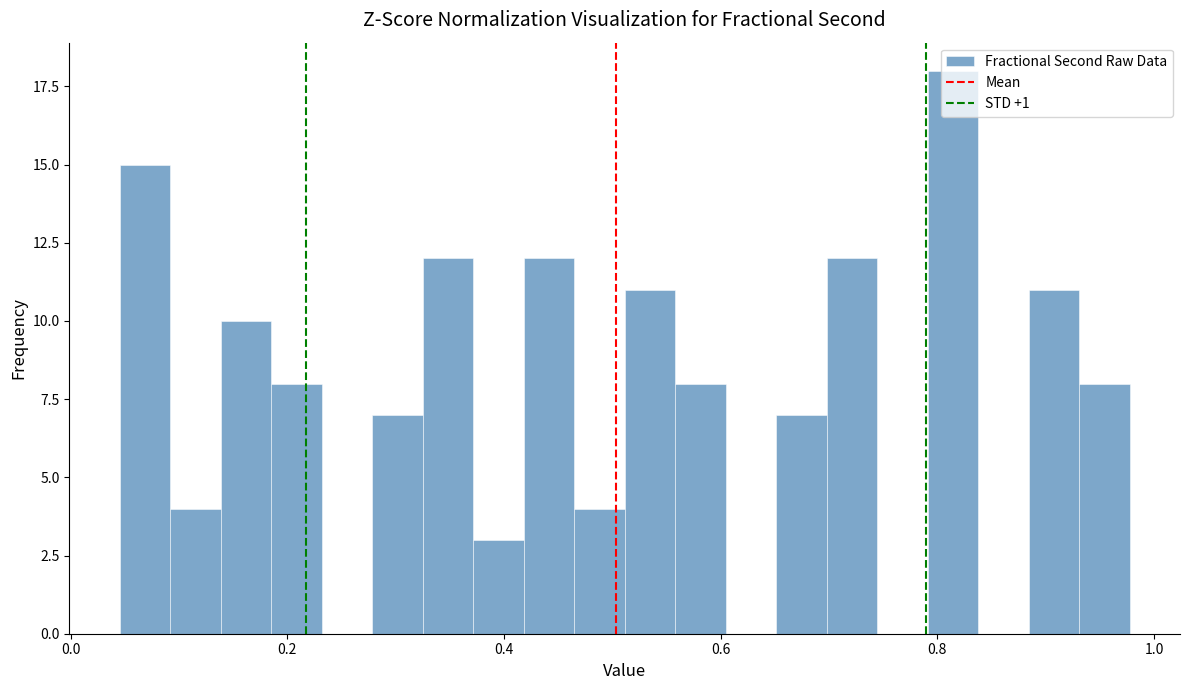

Read against the x-axis, roughly where is the centre of the tallest bar?

0.82